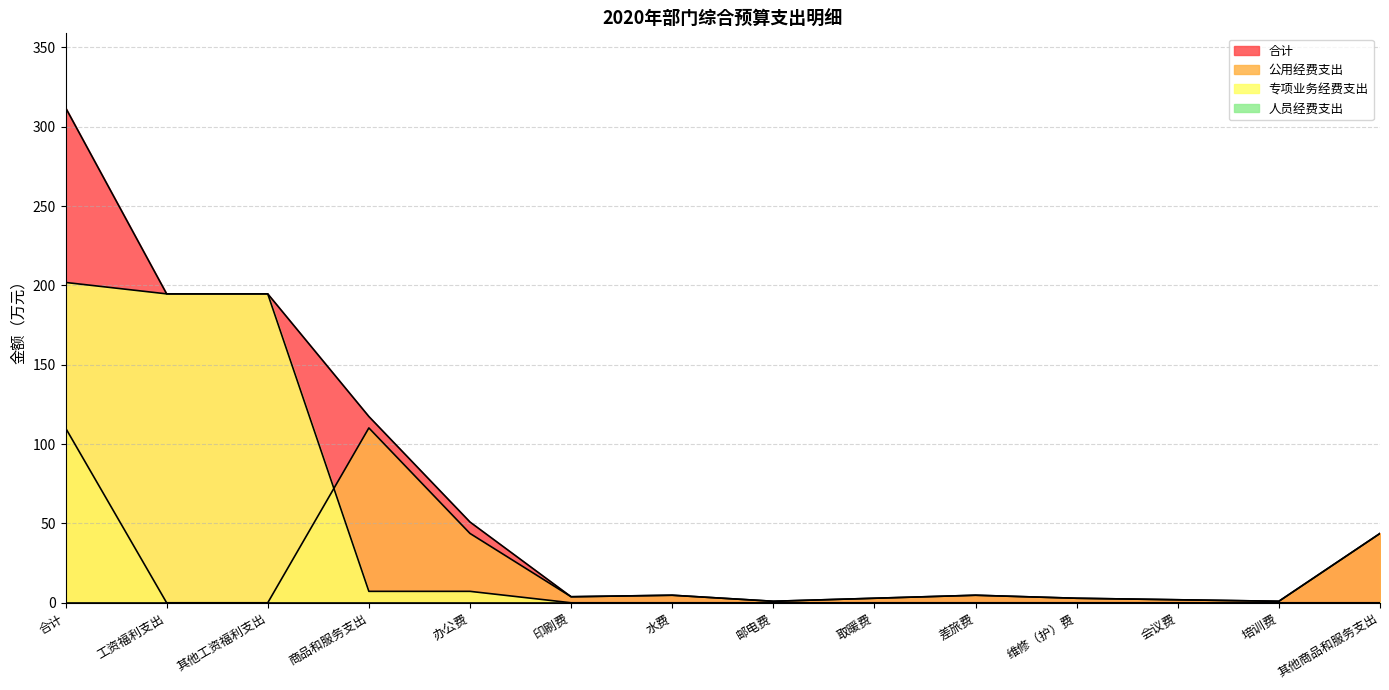

How many lines are shown in the chart?

4